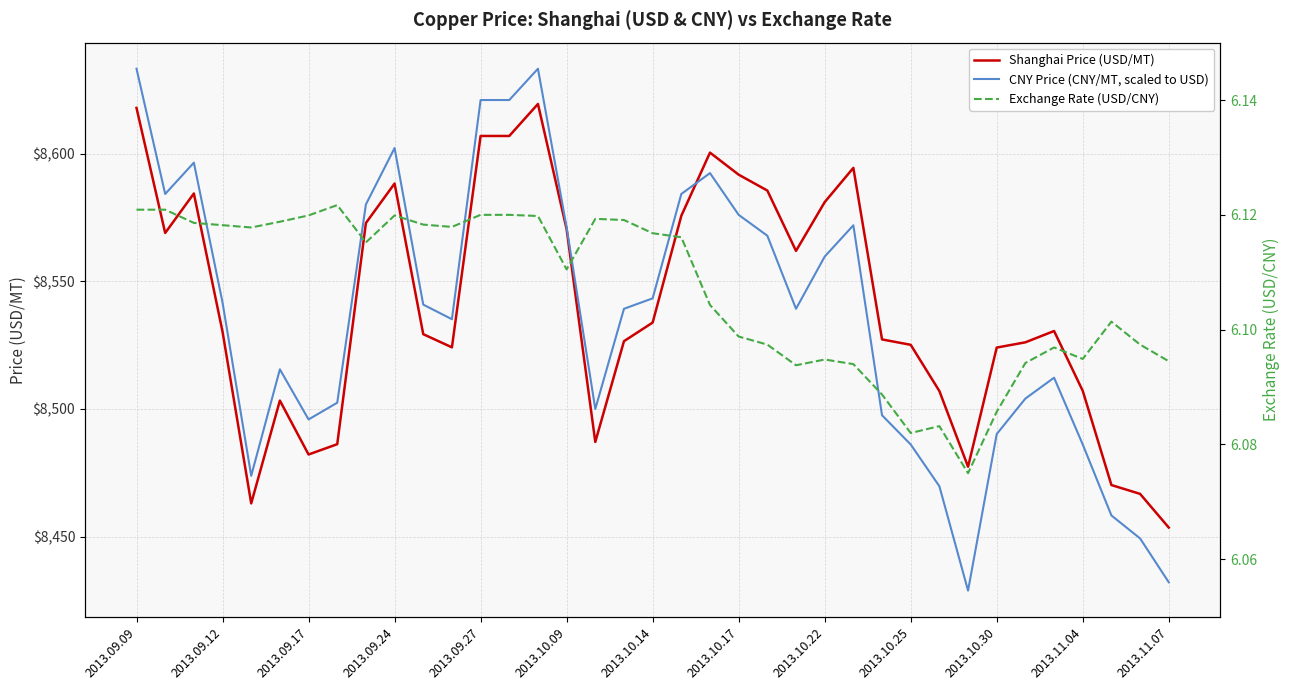

What are all the series names shown in the legend?

Shanghai Price (USD/MT), CNY Price (CNY/MT, scaled to USD), Exchange Rate (USD/CNY)